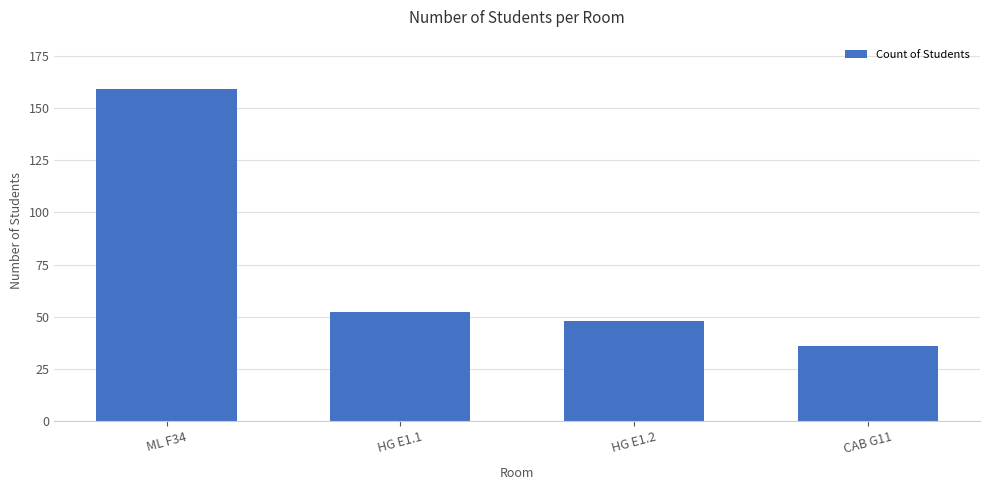

Read the value at CAB G11, to the nearest 5.

35